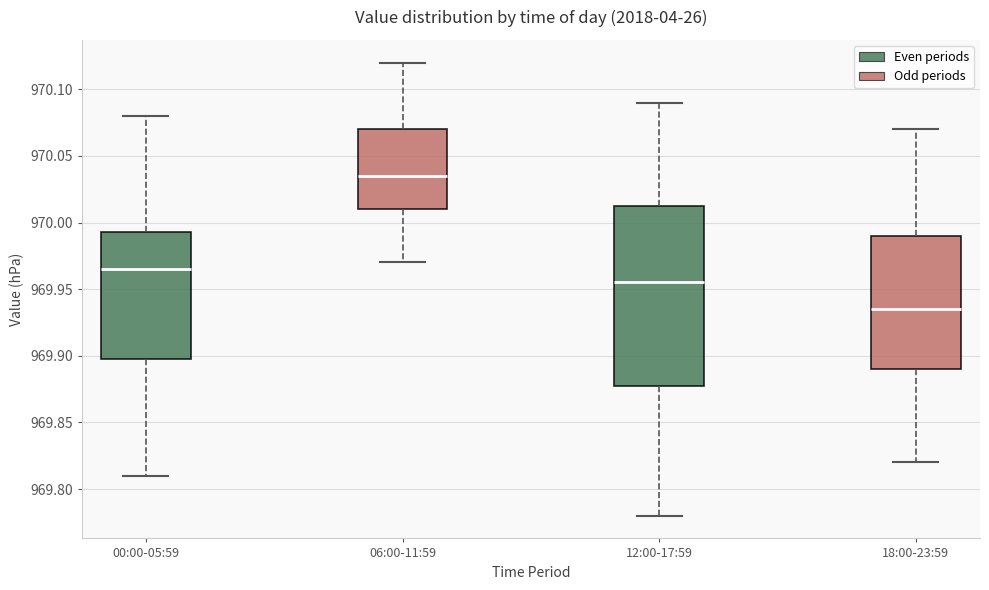

Where does the median line of the box for 00:00-05:59 sit on the y-axis? The values are not printed on the chart, so give them approximately, as read against the axis.

969.965